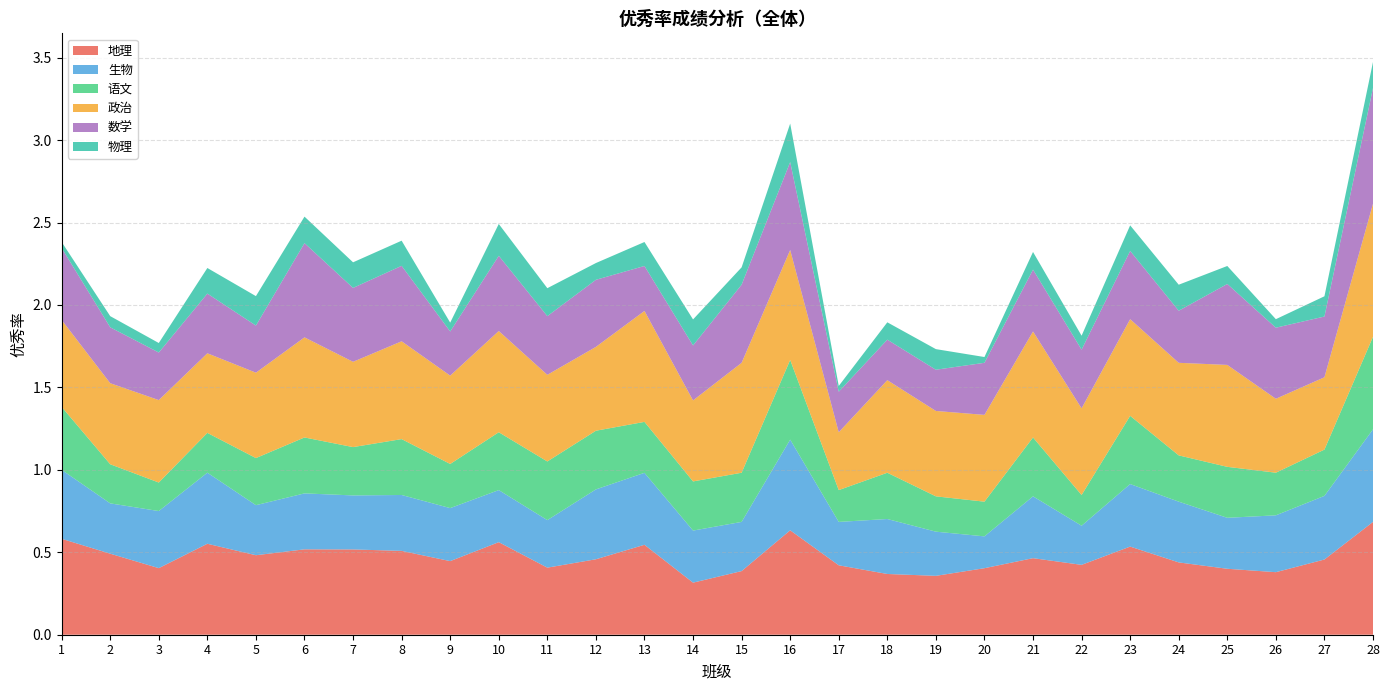

Reading right to left, transcribe all the data shown in this chart.

地理: 0.7	0.5	0.4	0.4	0.4	0.5	0.4	0.5	0.4	0.4	0.4	0.4	0.6	0.4	0.3	0.5	0.5	0.4	0.6	0.4	0.5	0.5	0.5	0.5	0.6	0.4	0.5	0.6
生物: 0.6	0.4	0.3	0.3	0.4	0.4	0.2	0.4	0.2	0.3	0.3	0.3	0.6	0.3	0.3	0.4	0.4	0.3	0.3	0.3	0.3	0.3	0.3	0.3	0.4	0.3	0.3	0.4
语文: 0.6	0.3	0.3	0.3	0.3	0.4	0.2	0.4	0.2	0.2	0.3	0.2	0.5	0.3	0.3	0.3	0.4	0.4	0.4	0.3	0.3	0.3	0.3	0.3	0.2	0.2	0.2	0.4
政治: 0.8	0.4	0.4	0.6	0.6	0.6	0.5	0.6	0.5	0.5	0.6	0.4	0.7	0.7	0.5	0.7	0.5	0.5	0.6	0.5	0.6	0.5	0.6	0.5	0.5	0.5	0.5	0.5
数学: 0.7	0.4	0.4	0.5	0.3	0.4	0.4	0.4	0.3	0.2	0.2	0.2	0.5	0.5	0.3	0.3	0.4	0.4	0.5	0.3	0.5	0.4	0.6	0.3	0.4	0.3	0.3	0.4
物理: 0.2	0.1	0.1	0.1	0.2	0.2	0.1	0.1	0.0	0.1	0.1	0.0	0.2	0.1	0.2	0.1	0.1	0.2	0.2	0.1	0.2	0.2	0.2	0.2	0.2	0.1	0.1	0.0